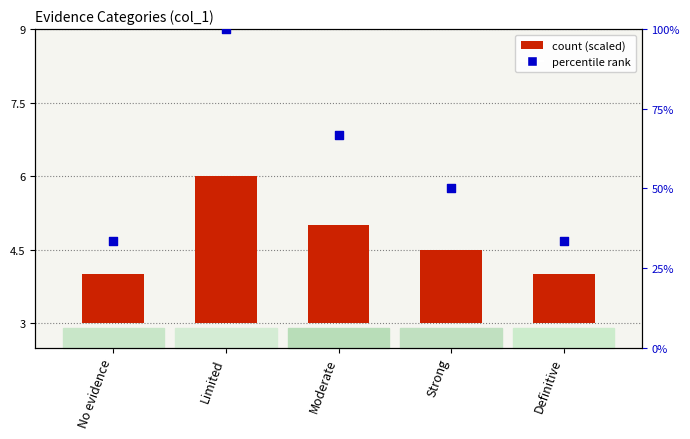

At which category is the sum across all series the highest?

Limited